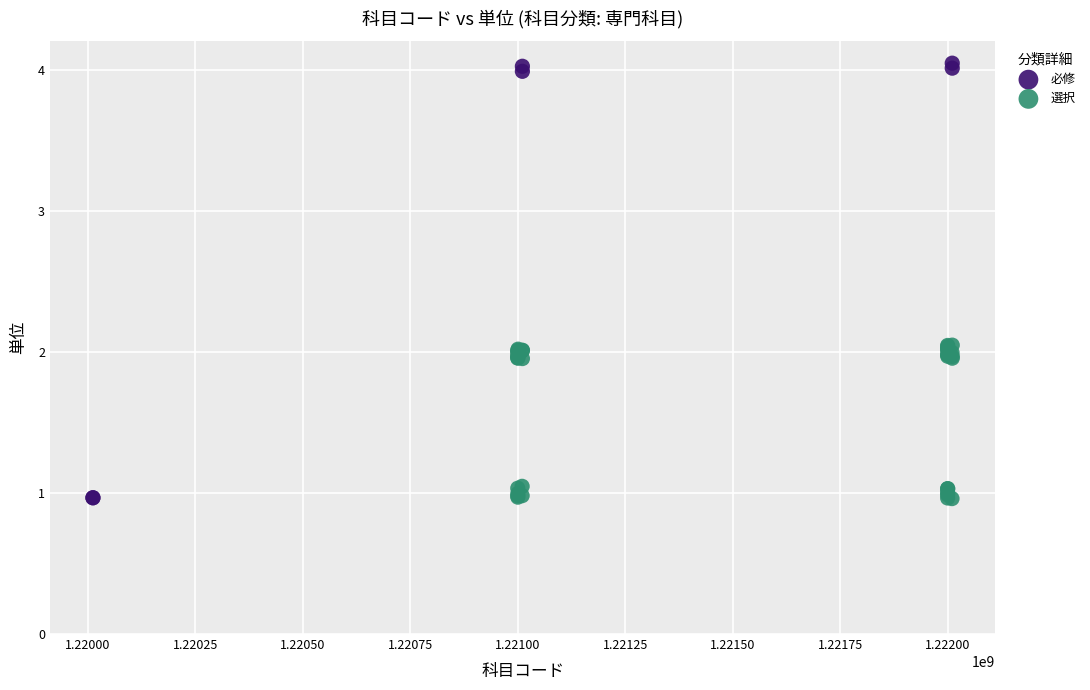

Which series contains the highest Y value?

必修